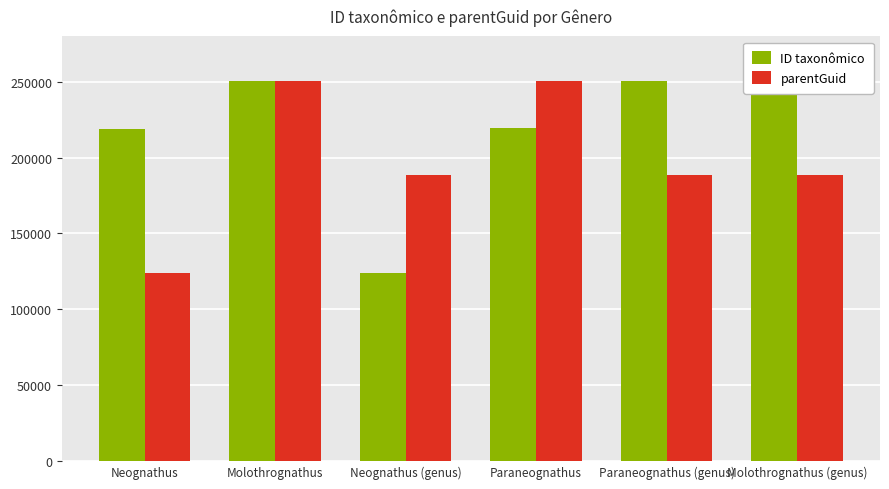

The value of parentGuid at Paraneognathus is 384235. True or false?

False